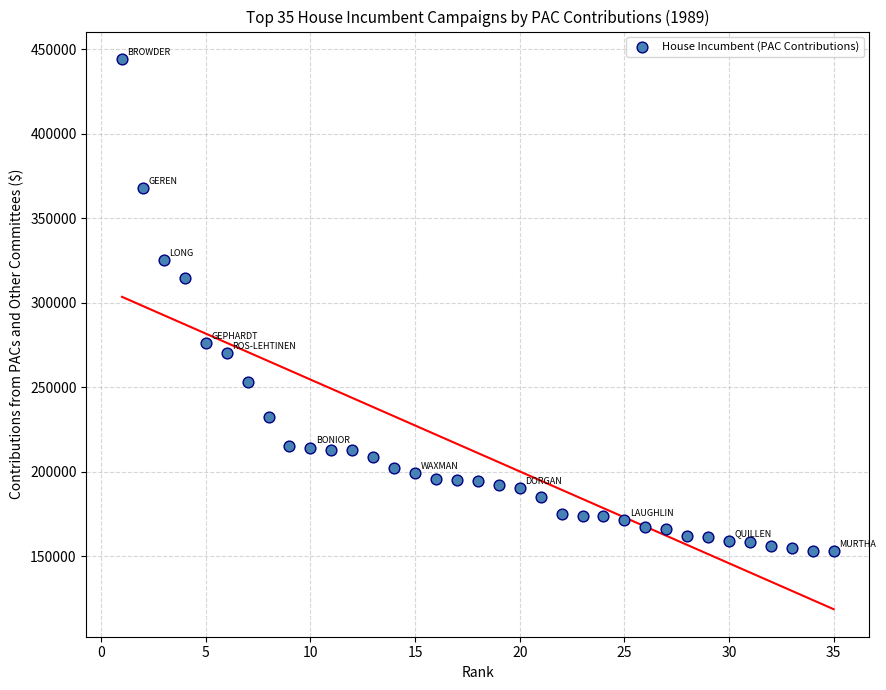

What is the range of Y values (max minus min)?

291155